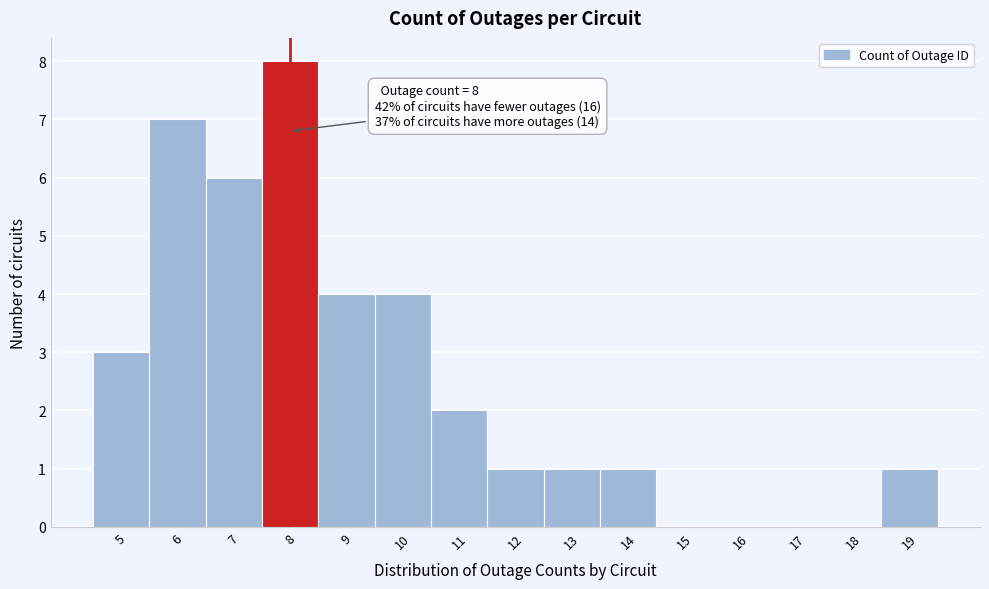

Which range on the x-axis has the tallest bar?

7.5 to 8.5